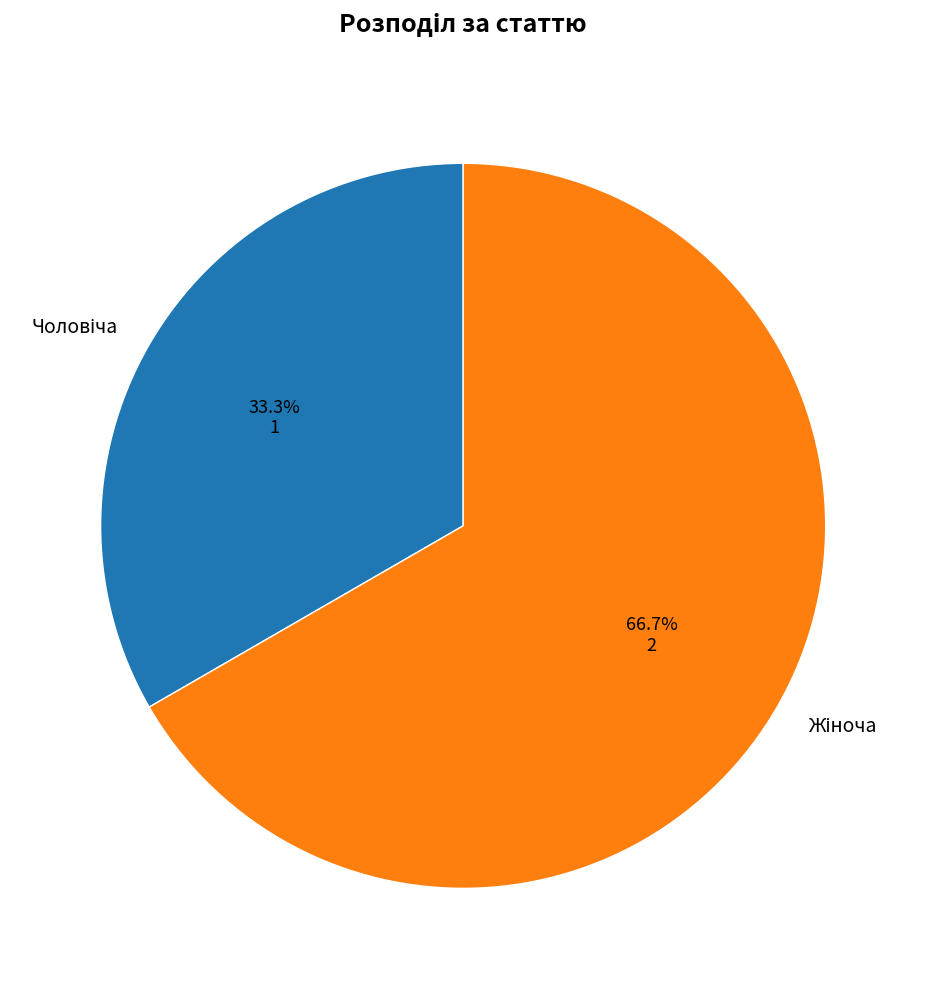

Is there any slice that represents more than half of the pie?

Yes